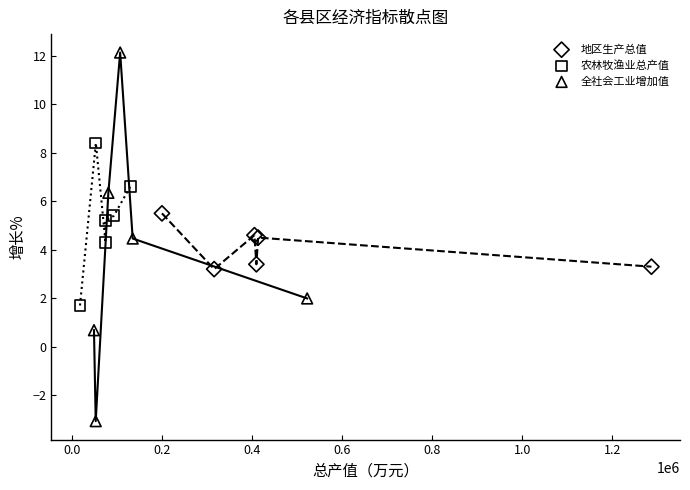

Which series contains the highest Y value?

全社会工业增加值